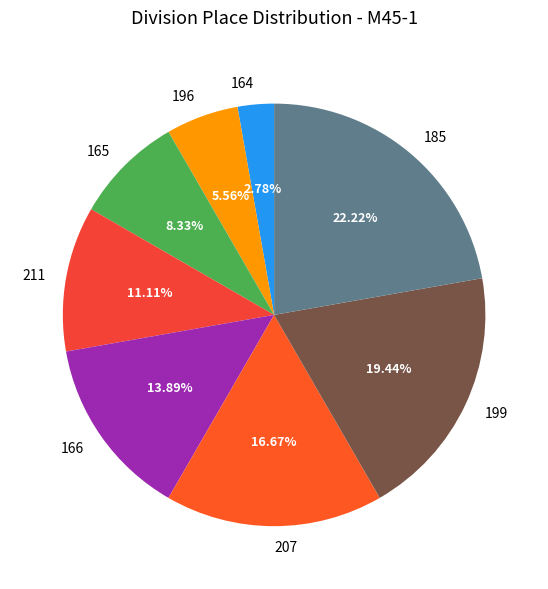

Is there any slice that represents more than half of the pie?

No